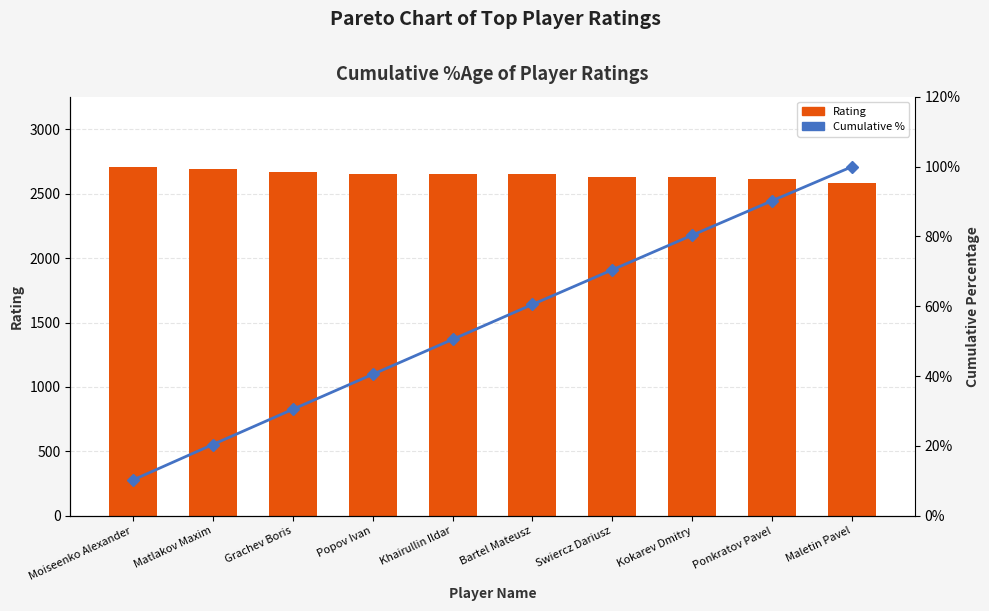

What is the average value of the Rating series?

2647.9